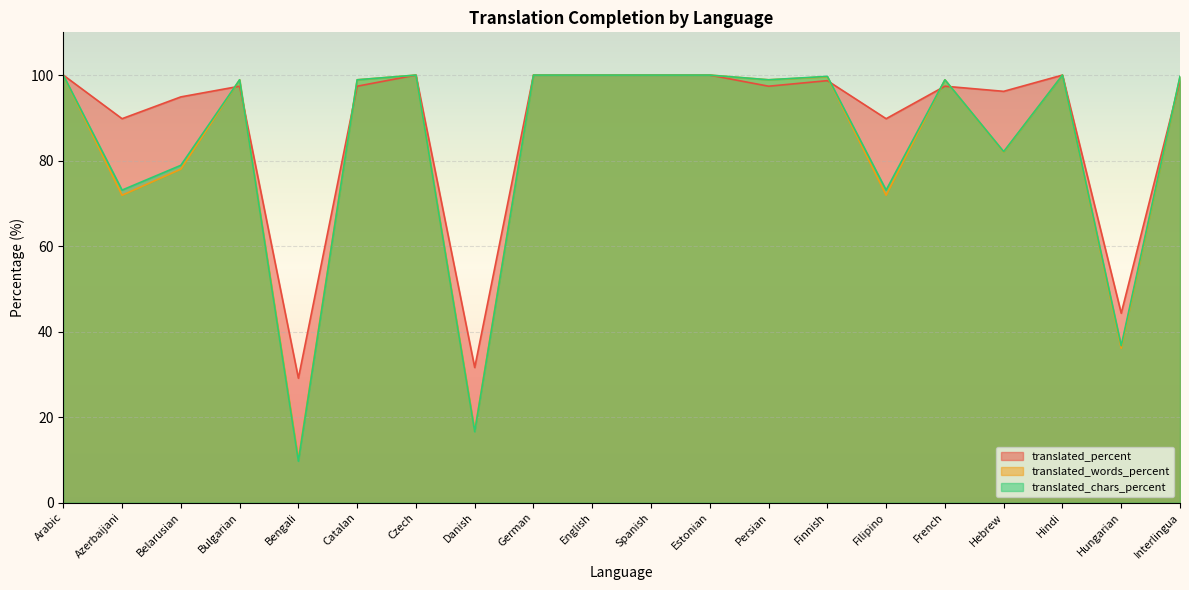

At which category is the sum across all series the highest?

Arabic